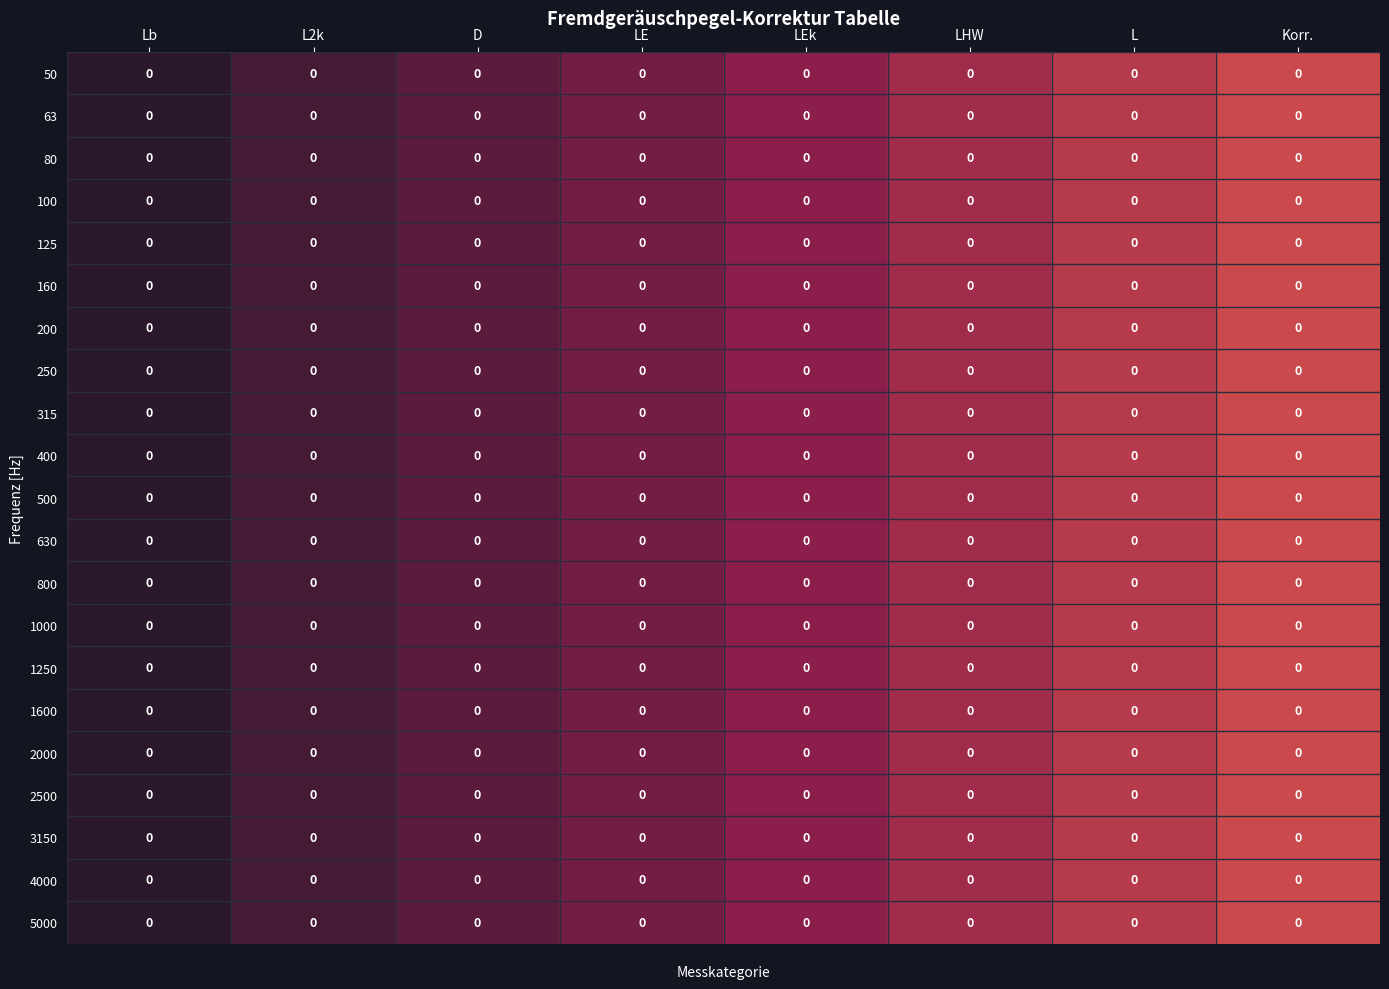

How many distinct data groups are displayed?

21